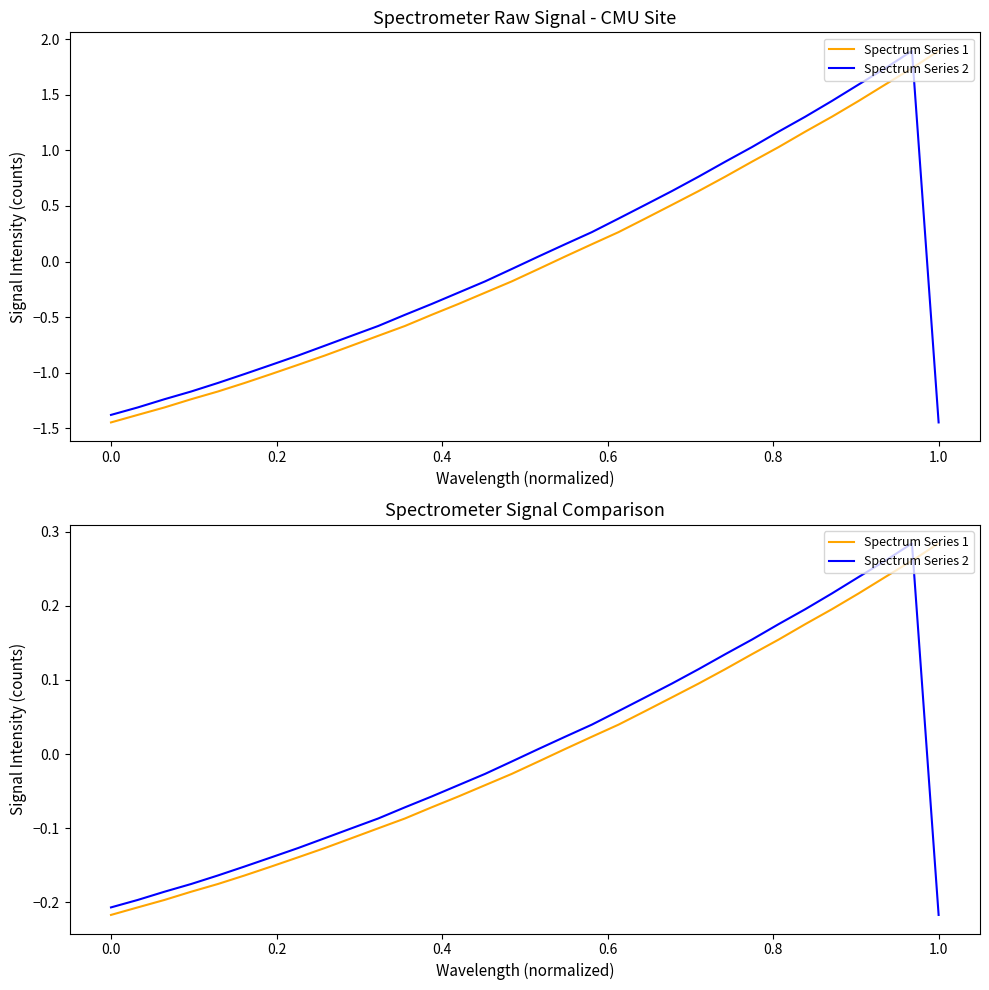

Reading right to left, extract all data points from this chart.

Spectrum Series 1: 0.3	0.3	0.2	0.2	0.2	0.2	0.2	0.1	0.1	0.1	0.1	0.1	0.0	0.0	0.0	-0.0	-0.0	-0.0	-0.1	-0.1	-0.1	-0.1	-0.1	-0.1	-0.1	-0.2	-0.2	-0.2	-0.2	-0.2	-0.2	-0.2
Spectrum Series 2: -0.2	0.3	0.3	0.2	0.2	0.2	0.2	0.2	0.1	0.1	0.1	0.1	0.1	0.0	0.0	0.0	-0.0	-0.0	-0.0	-0.1	-0.1	-0.1	-0.1	-0.1	-0.1	-0.1	-0.2	-0.2	-0.2	-0.2	-0.2	-0.2